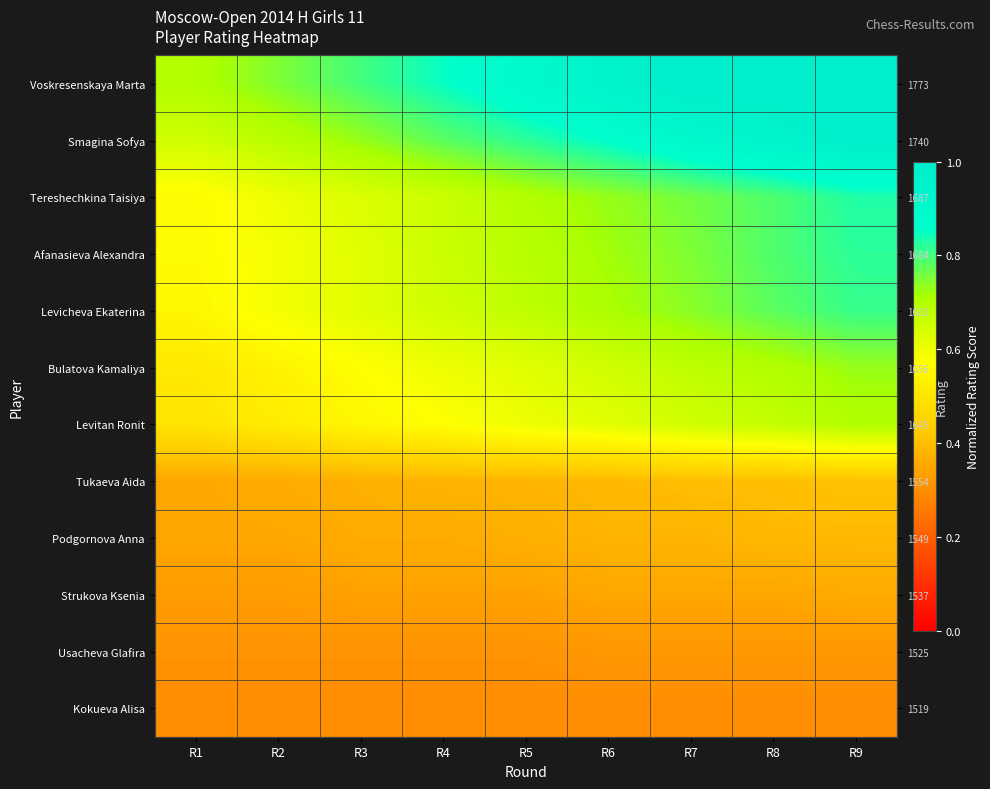

At how many categories does at least one series exceed 0?

9